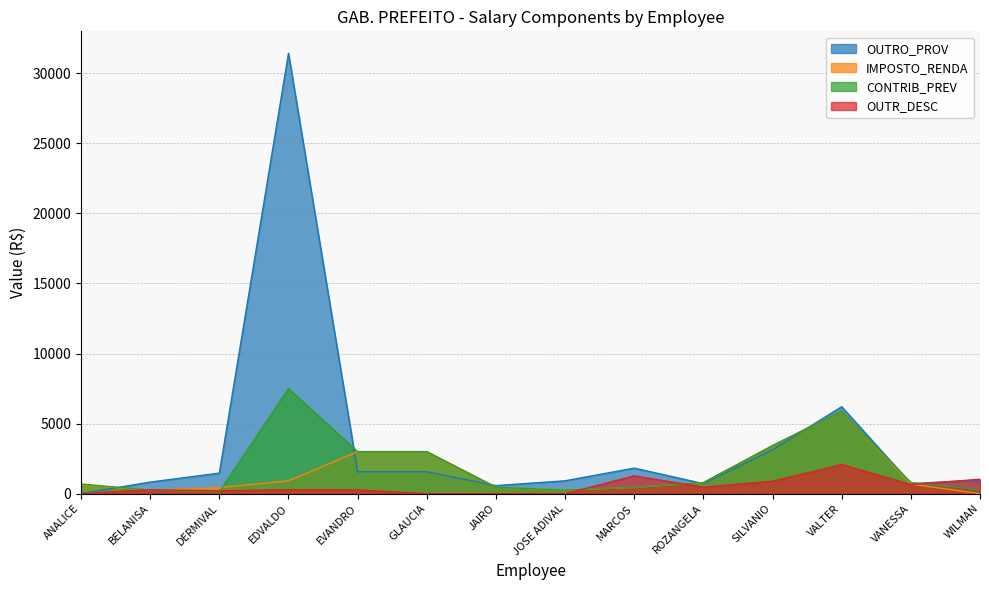

How many distinct data groups are displayed?

4